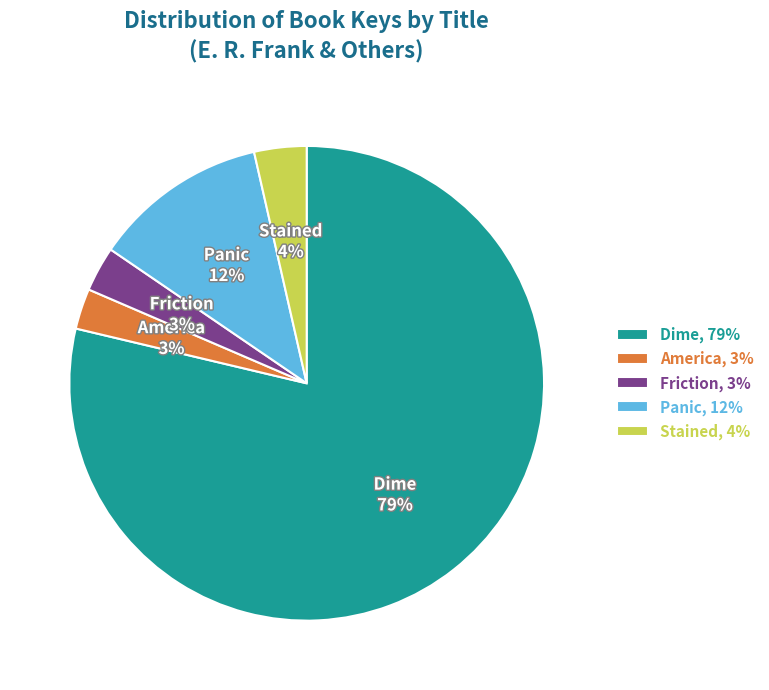

Which category accounts for the majority?

Dime